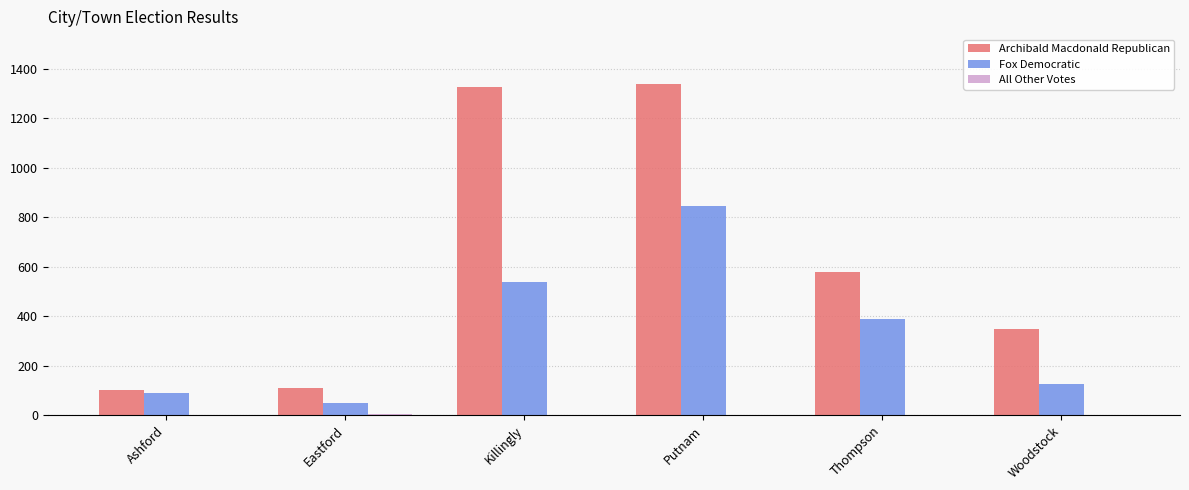

What is the highest value of the Fox Democratic series?

845